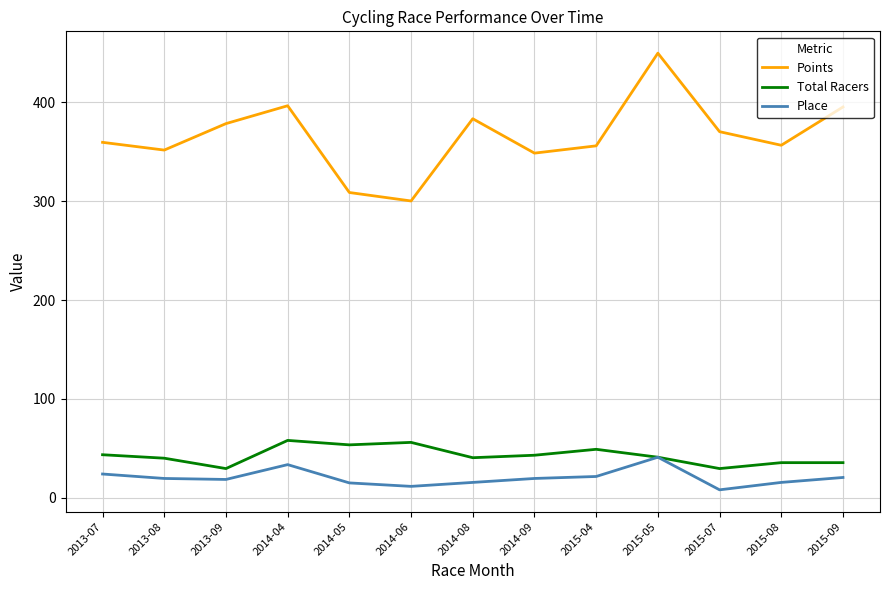

Does the chart display data point markers on the line(s)?

No